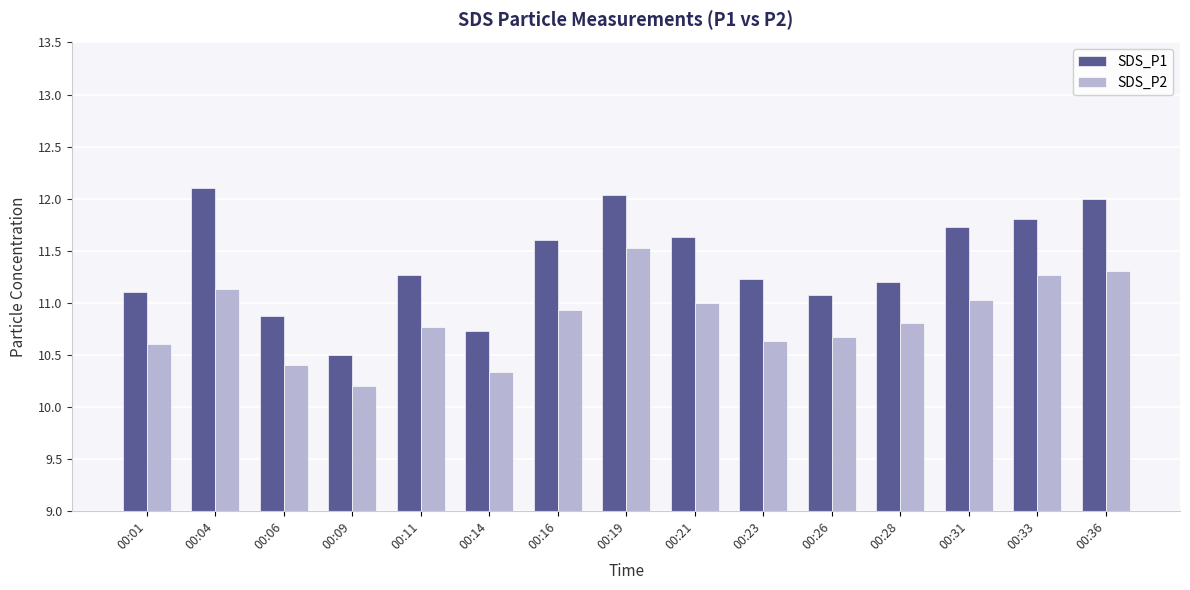

The SDS_P2 series shows 10.4 at 00:06. True or false?

True